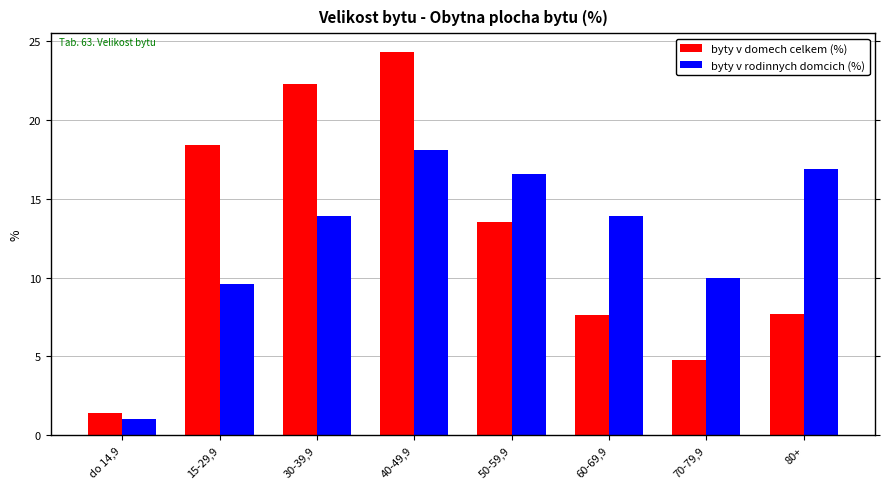

What is the label of the 7th bar from the right?

15-29,9